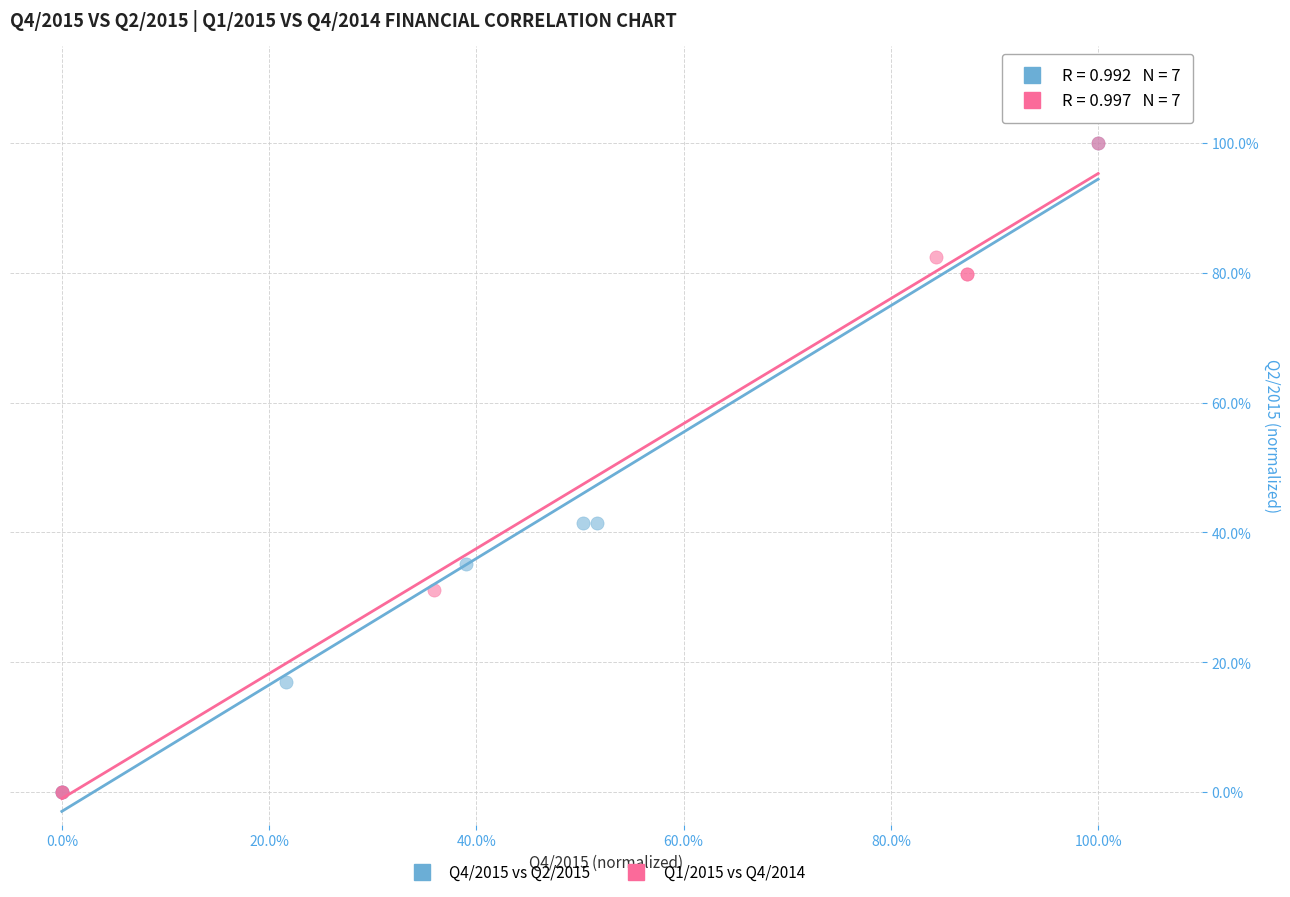

What are all the series names shown in the legend?

Q4/2015 vs Q2/2015, Q1/2015 vs Q4/2014